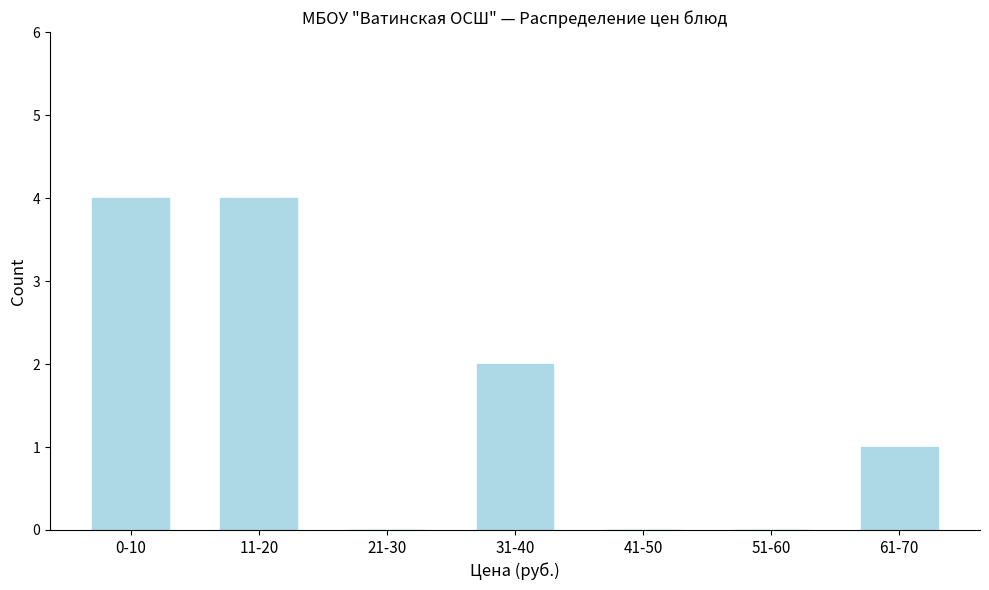

Reading left to right, transcribe all the data shown in this chart.

0-10=4	11-20=4	21-30=0	31-40=2	41-50=0	51-60=0	61-70=1